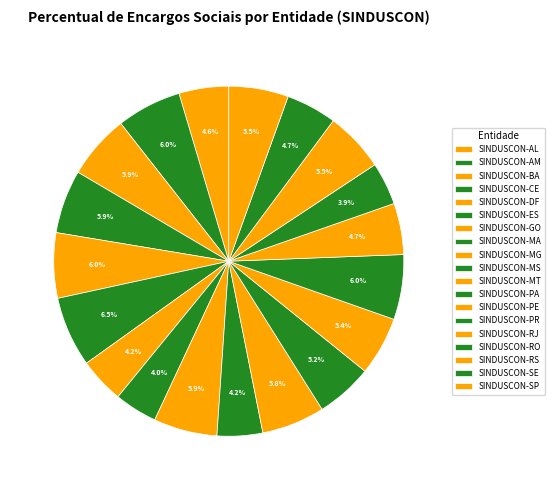

Approximately how many times larger is the value at SINDUSCON-ES compared to SINDUSCON-MA?

1.6